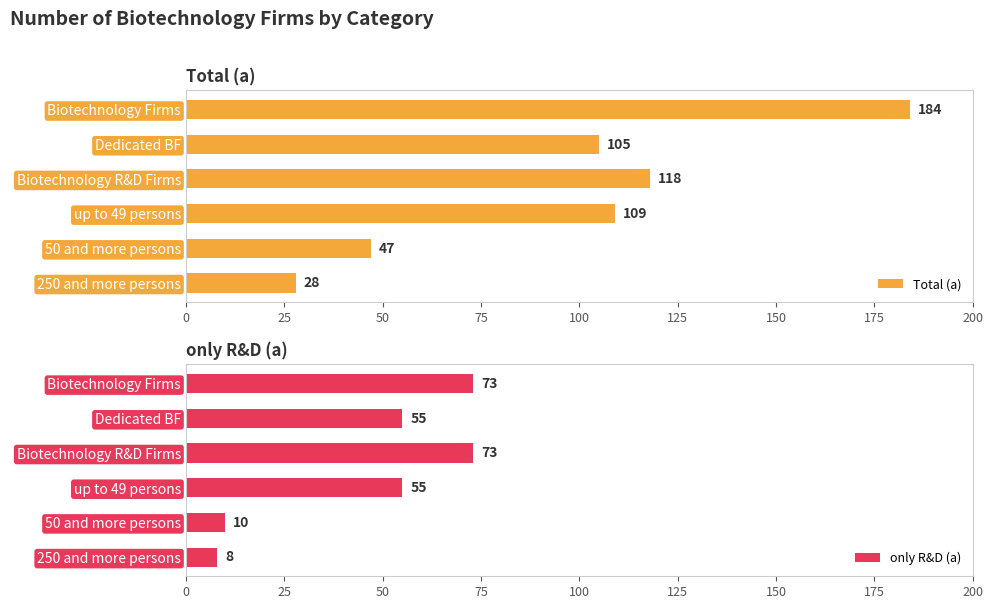

What is the sum of the only R&D (a) values at 250 and more persons and Dedicated BF?

63